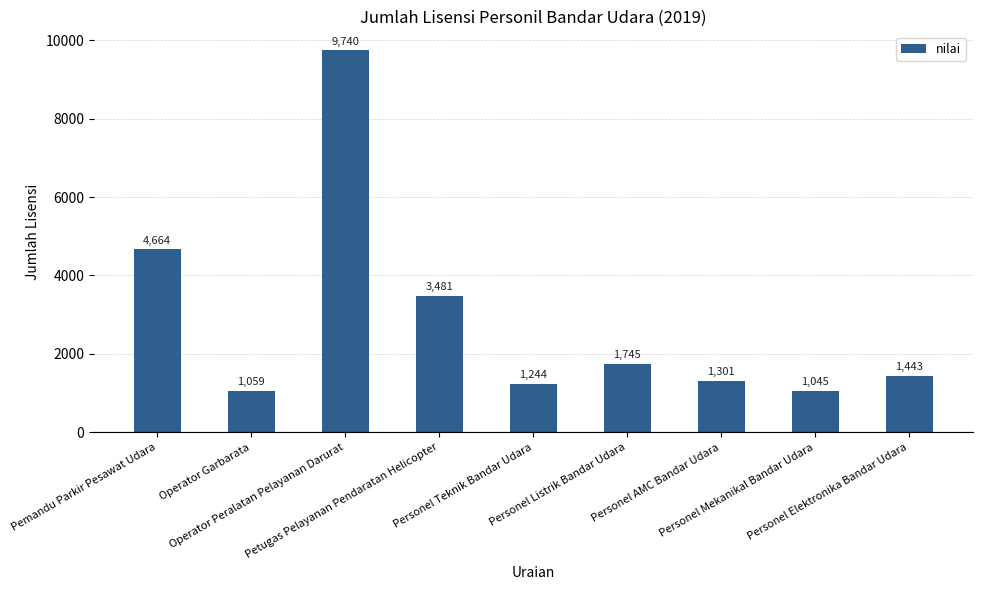

Reading right to left, list all the values displayed in this chart.

Personel Elektronika Bandar Udara=1443	Personel Mekanikal Bandar Udara=1045	Personel AMC Bandar Udara=1301	Personel Listrik Bandar Udara=1745	Personel Teknik Bandar Udara=1244	Petugas Pelayanan Pendaratan Helicopter=3481	Operator Peralatan Pelayanan Darurat=9740	Operator Garbarata=1059	Pemandu Parkir Pesawat Udara=4664